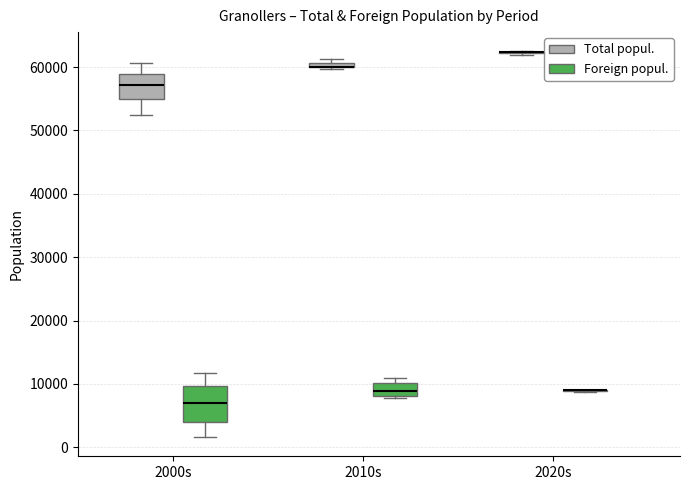

Which box is the tallest, from its lower edge to its upper edge?

2000s (Foreign popul.)